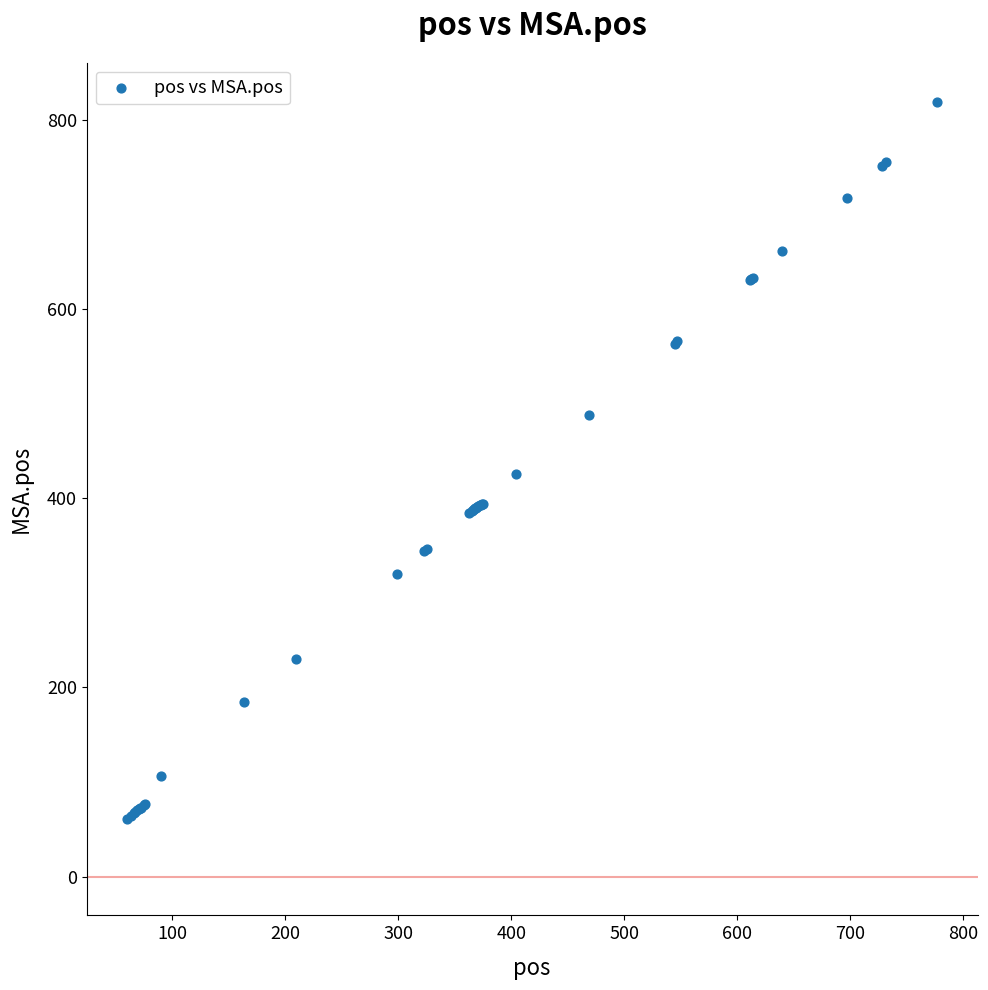

What Y value in the scatter plot is closest to 440?

425